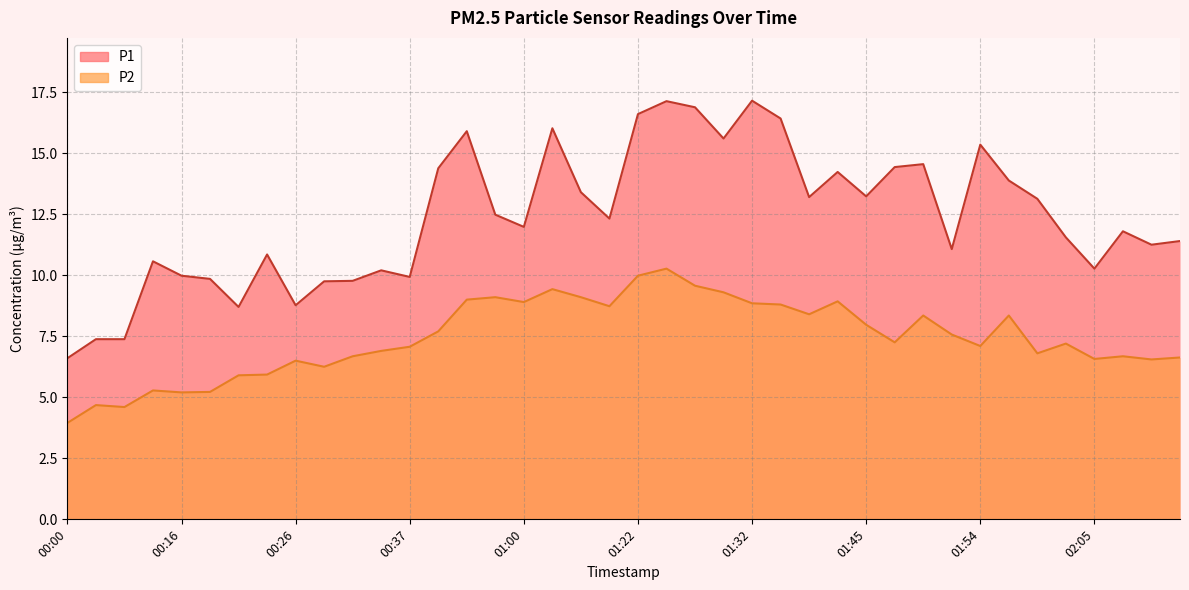

What is the average value of the P2 series?

7.4